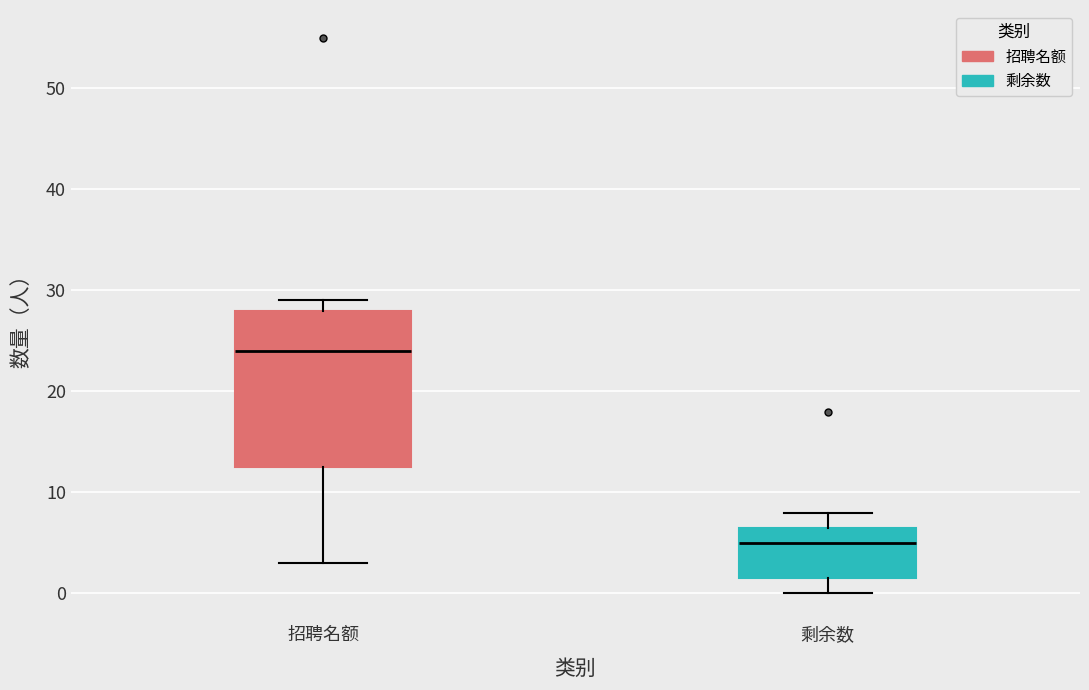

Reading left to right, read every box against the y-axis: the position of its median line, the range the box covers, and the ends of its whiskers. The values are not printed on the chart, so give them approximately, as read against the axis.

招聘名额: median 24, box 13 to 28, whiskers 3 to 29
剩余数: median 5, box 2 to 7, whiskers 0 to 8